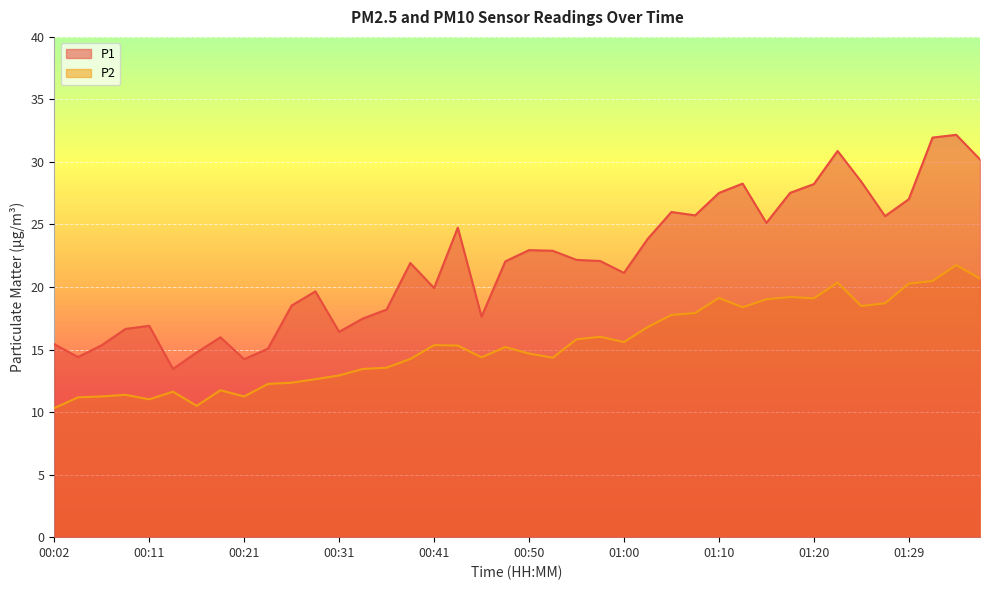

Does the chart display data point markers on the line(s)?

No